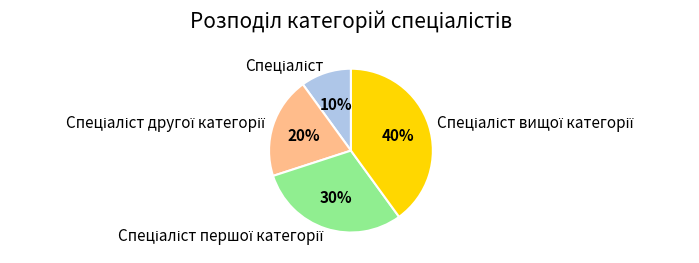

Is there any slice that represents more than half of the pie?

No